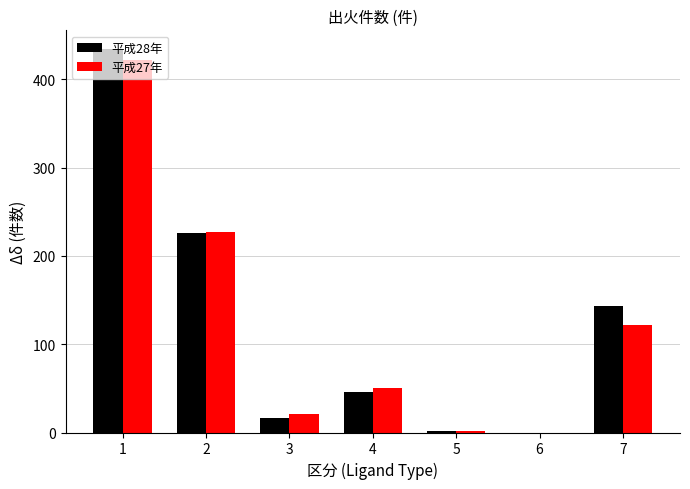

The 平成28年 series shows 21 at 4. True or false?

False